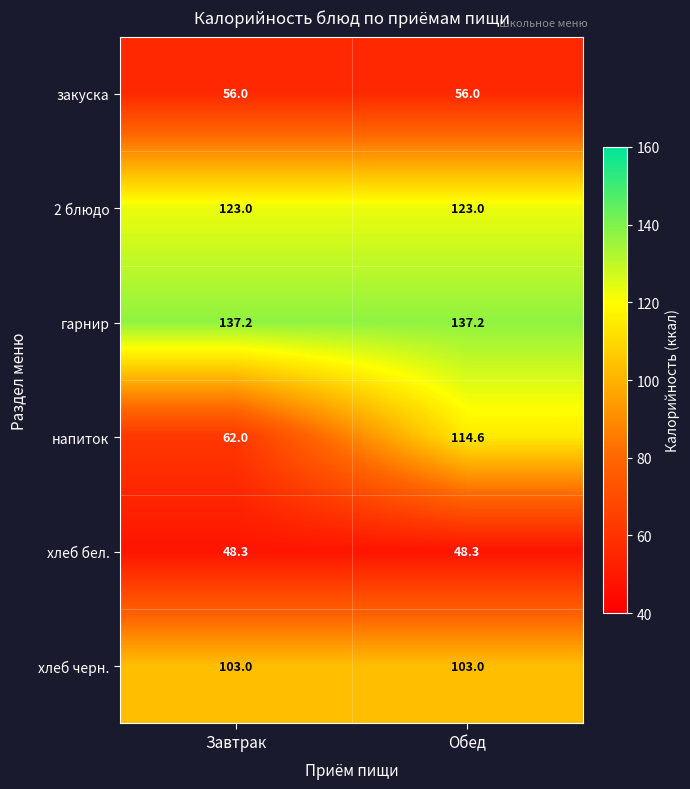

Between Завтрак and Обед, which series saw the biggest shift?

напиток